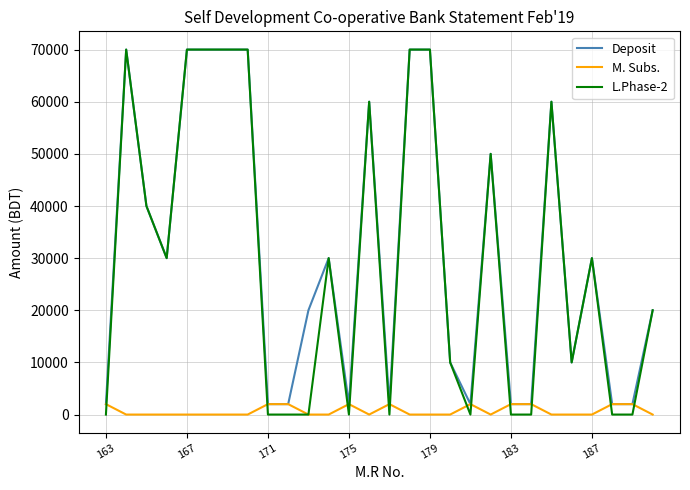

What is the maximum value shown in the chart?

70000